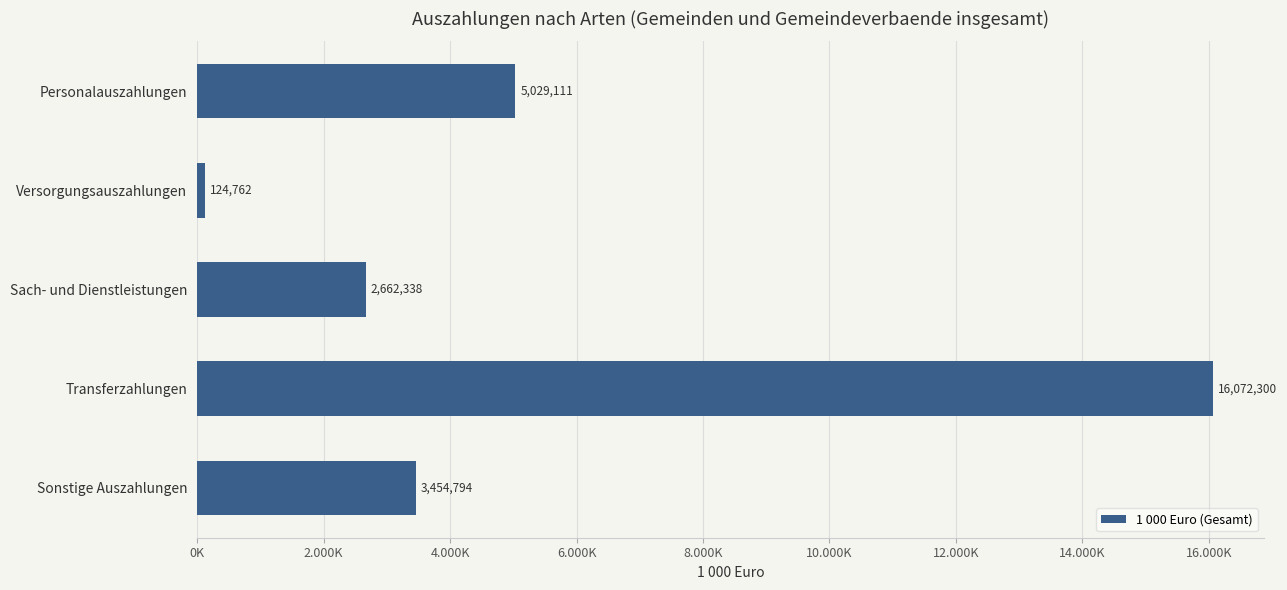

How many bars are there in total?

5